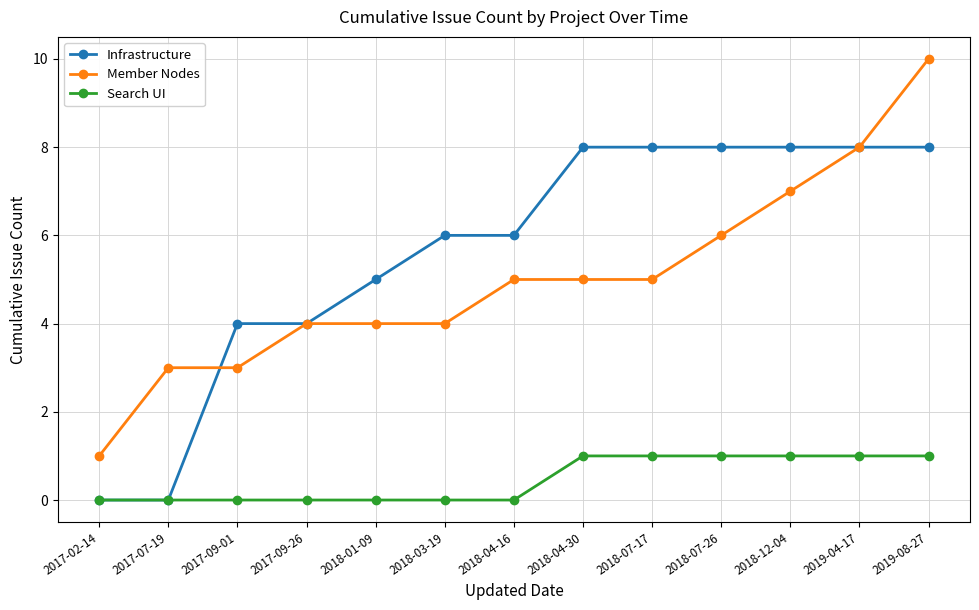

Reading left to right, what are all the values shown in this chart?

Infrastructure: 2017-02-14=0	2017-07-19=0	2017-09-01=4	2017-09-26=4	2018-01-09=5	2018-03-19=6	2018-04-16=6	2018-04-30=8	2018-07-17=8	2018-07-26=8	2018-12-04=8	2019-04-17=8	2019-08-27=8
Member Nodes: 2017-02-14=1	2017-07-19=3	2017-09-01=3	2017-09-26=4	2018-01-09=4	2018-03-19=4	2018-04-16=5	2018-04-30=5	2018-07-17=5	2018-07-26=6	2018-12-04=7	2019-04-17=8	2019-08-27=10
Search UI: 2017-02-14=0	2017-07-19=0	2017-09-01=0	2017-09-26=0	2018-01-09=0	2018-03-19=0	2018-04-16=0	2018-04-30=1	2018-07-17=1	2018-07-26=1	2018-12-04=1	2019-04-17=1	2019-08-27=1